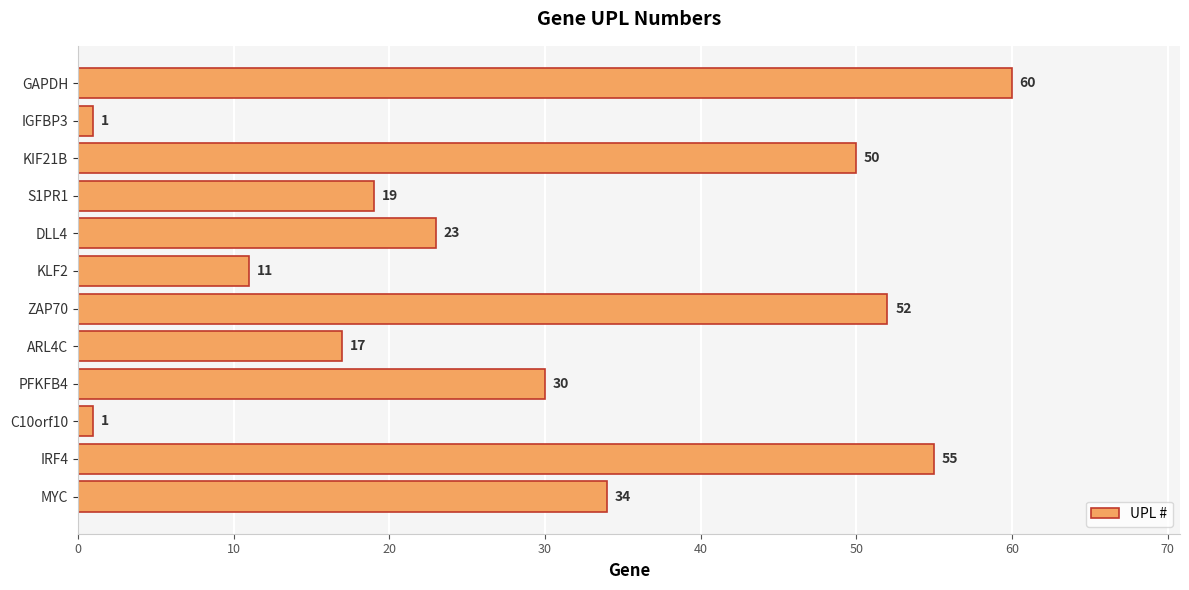

What is the difference between the maximum and minimum values?

59